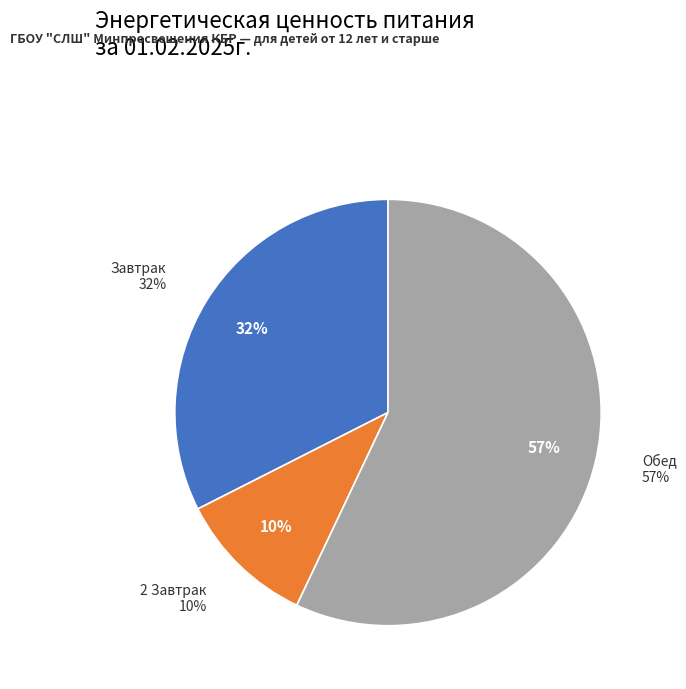

What percentage do 2 Завтрак and Обед together represent?

67.5%